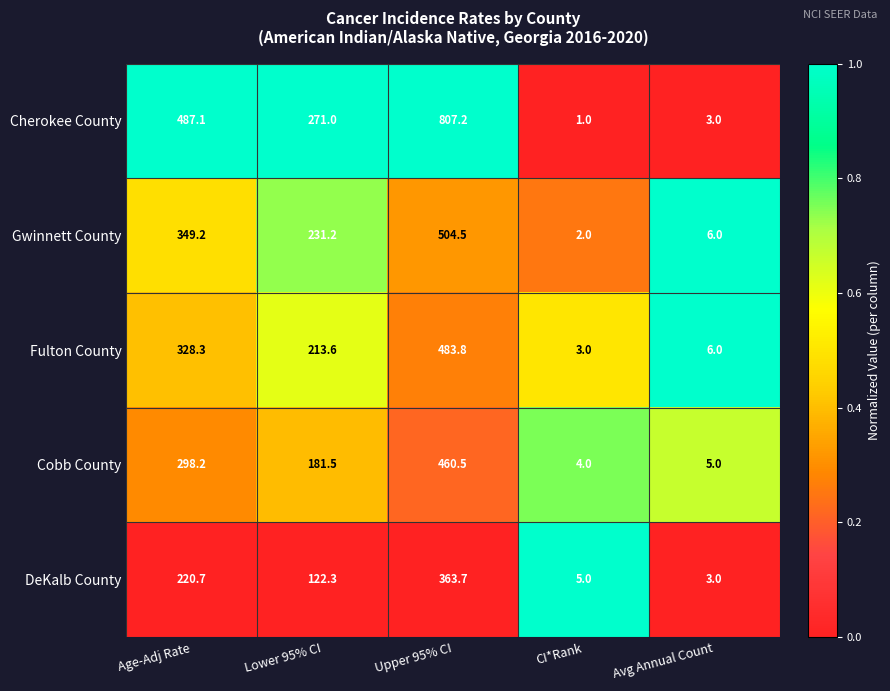

What is the maximum value shown in the chart?

807.2